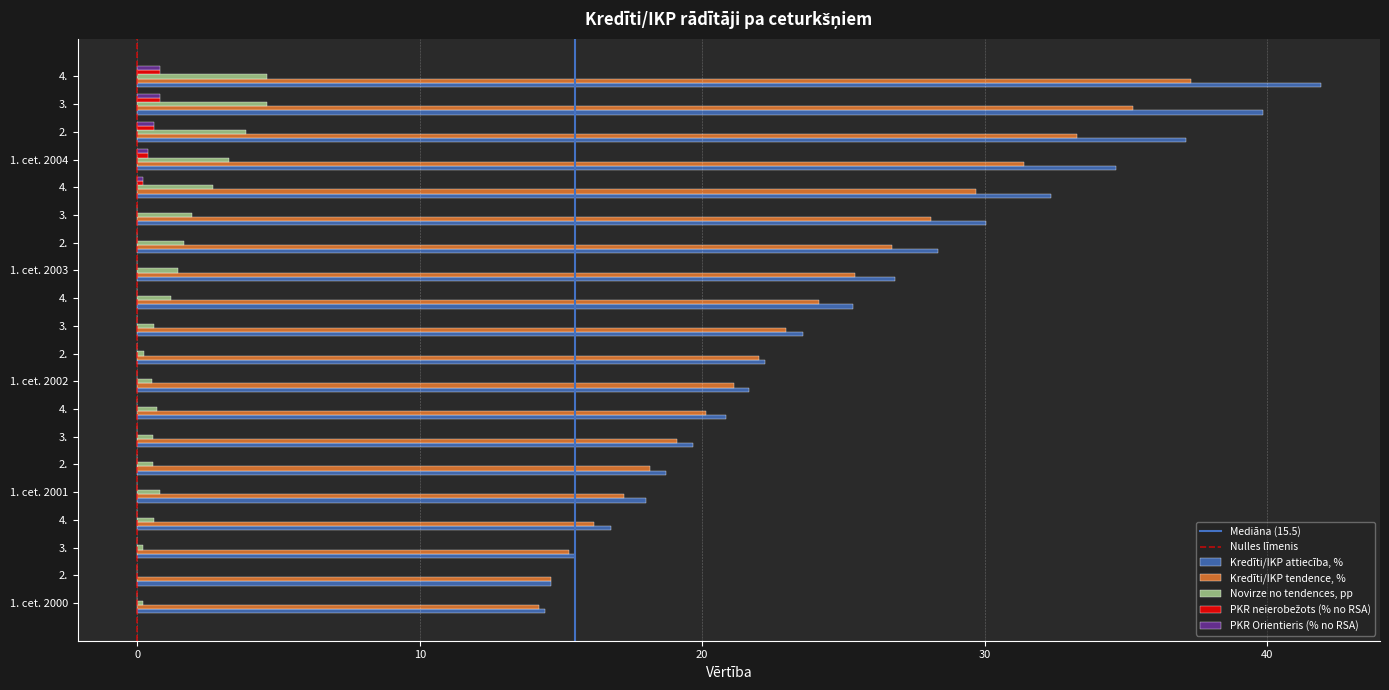

Count the number of categories in the chart.

20